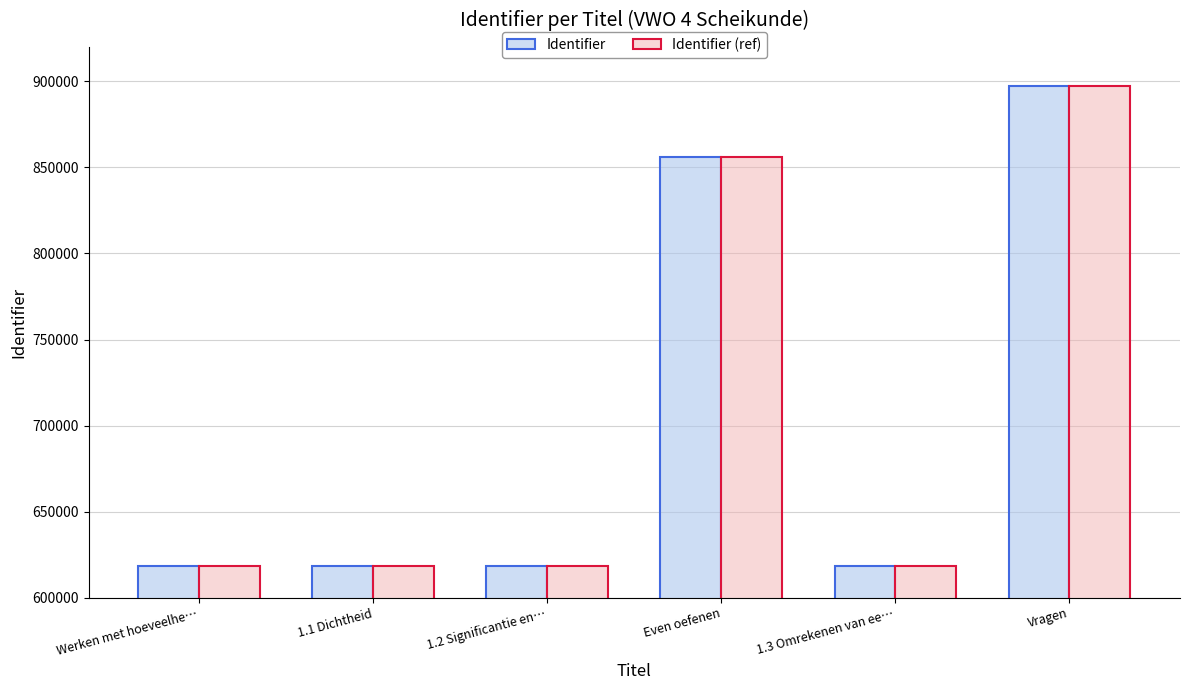

At which category is the sum across all series the highest?

Vragen